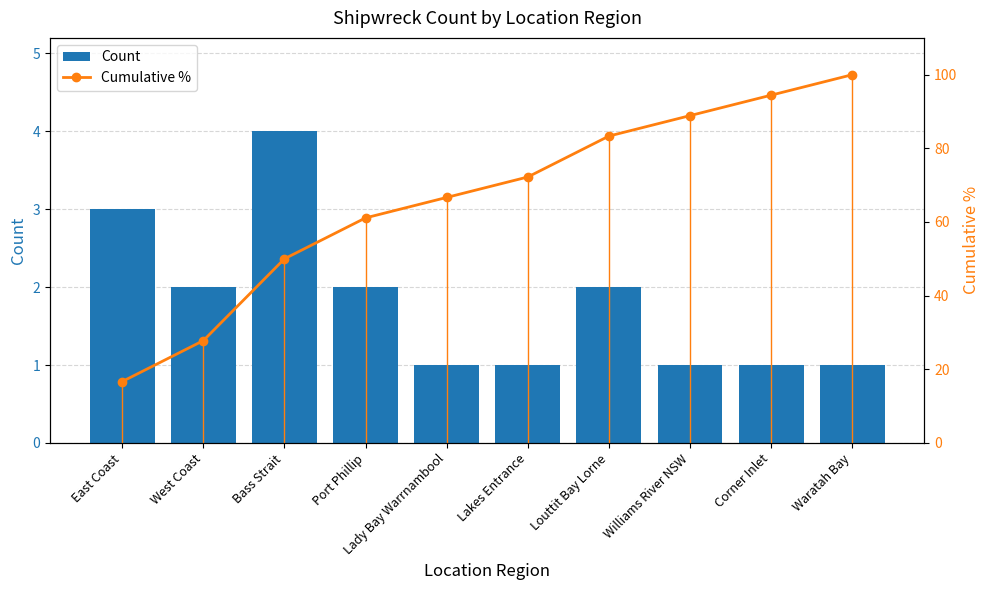

What is the value of the Count bar at the 7th from the left?

2